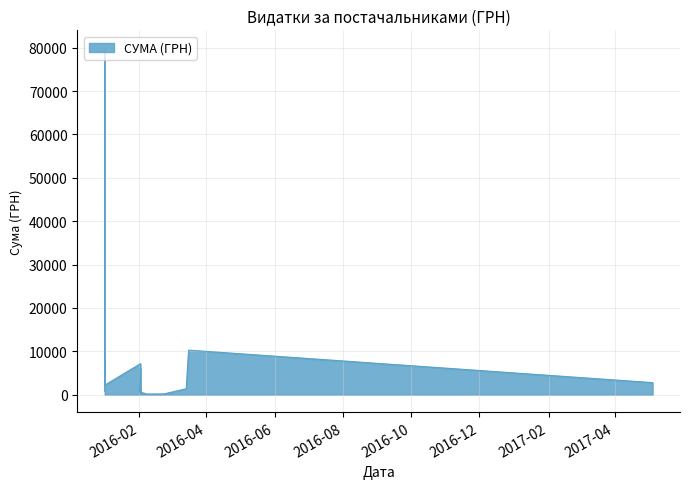

The value at 29 is 1881.0. True or false?

True